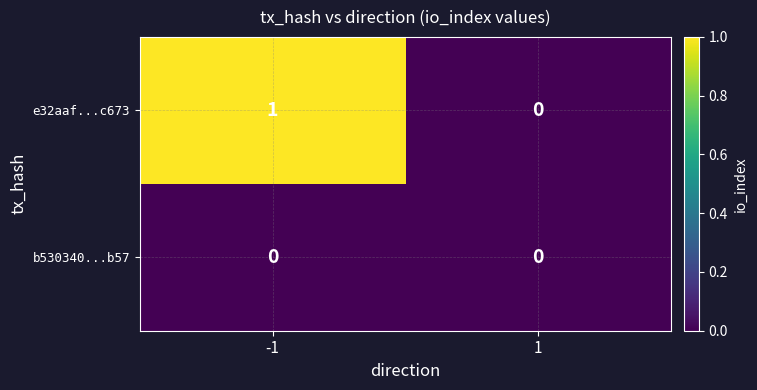

Rank the series by their average value, from lowest to highest.

b530340...b57, e32aaf...c673